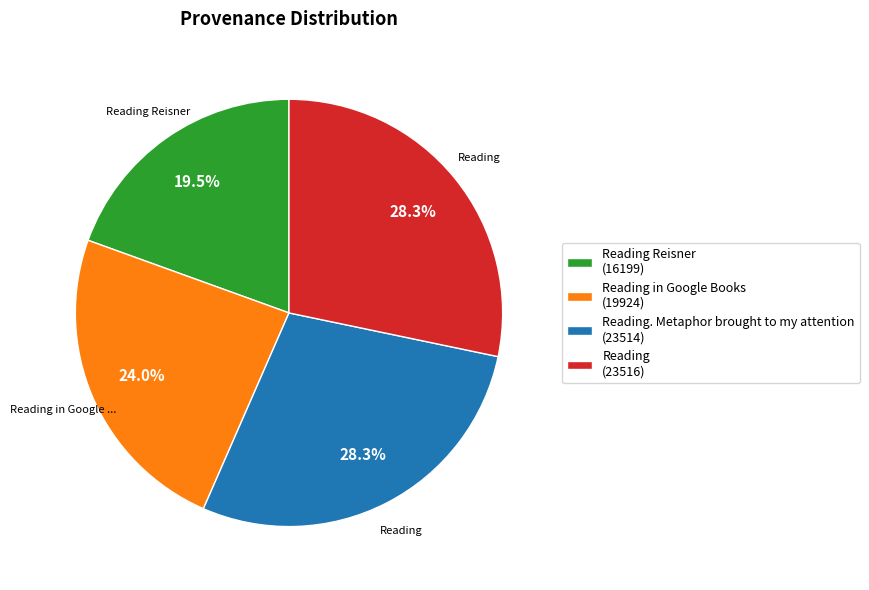

Between Reading Reisner (16199) and Reading. Metaphor brought to my attention (23514), which is larger?

Reading. Metaphor brought to my attention (23514)